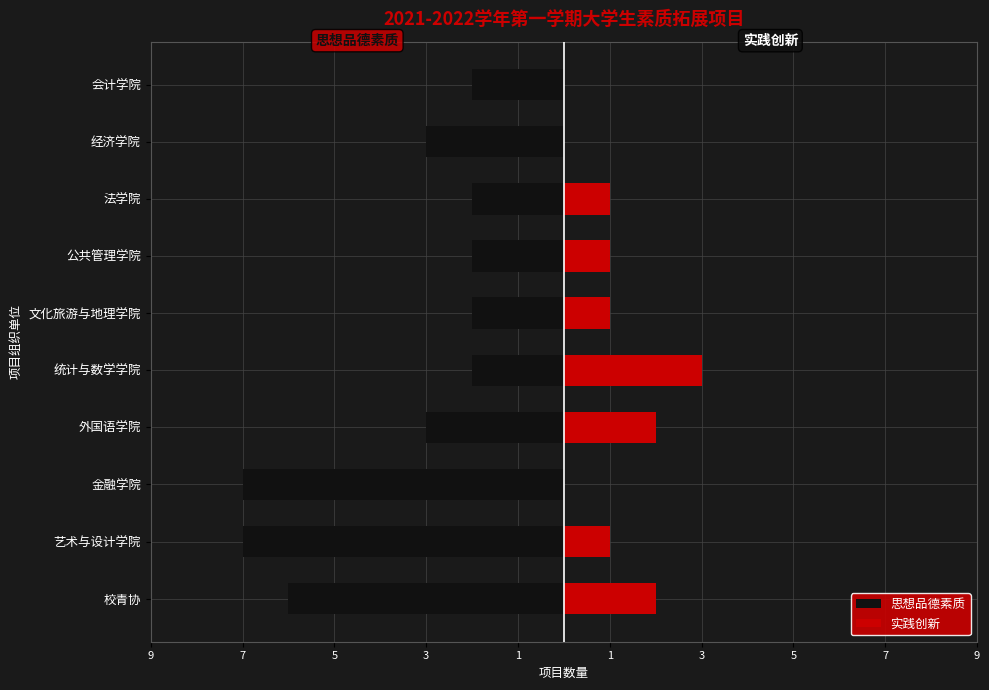

Is the value of 思想品德素质 at 法学院 greater than the value of 实践创新 at 文化旅游与地理学院?

No